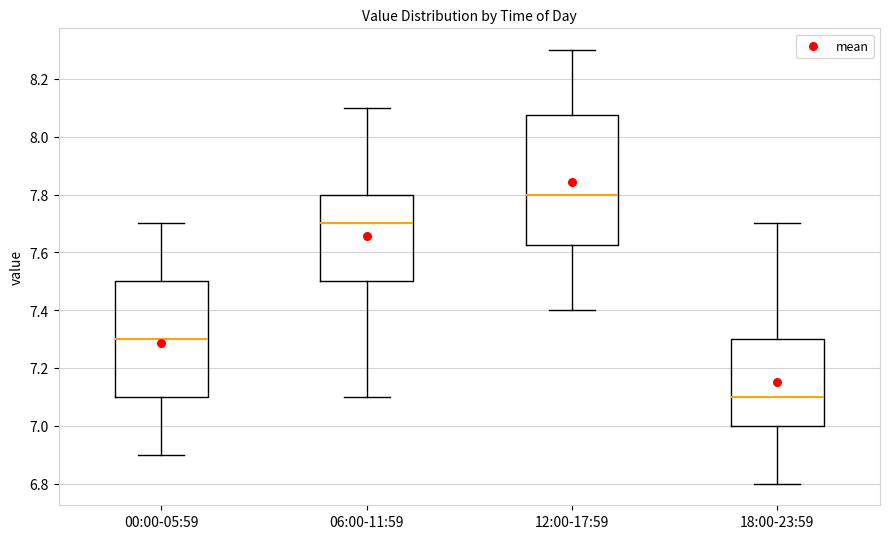

Which box's median line is the highest?

12:00-17:59